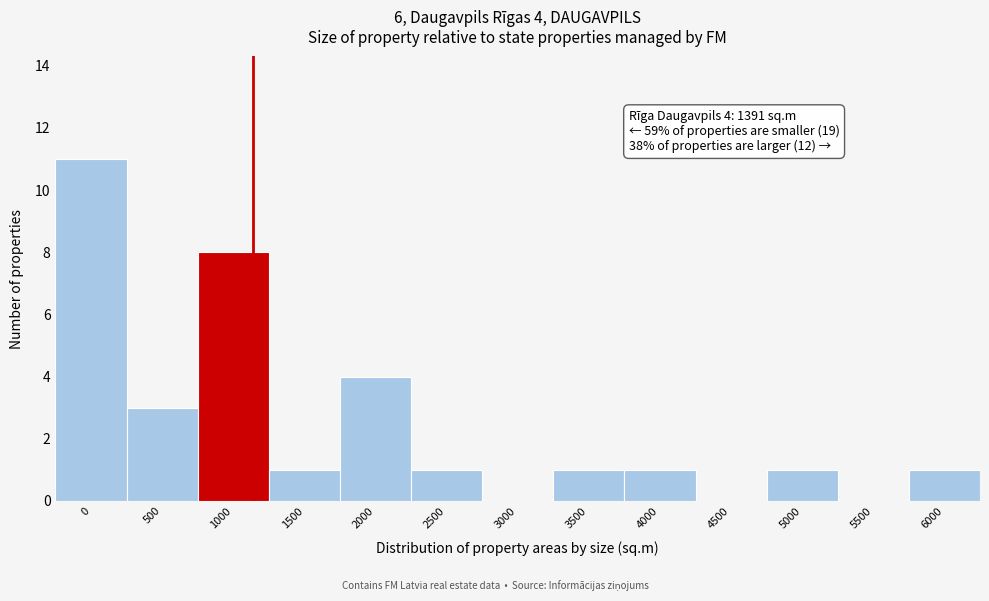

Reading left to right, what are all the values shown in this chart?

0=11	500=3	1000=8	1500=1	2000=4	2500=1	3000=0	3500=1	4000=1	4500=0	5000=1	5500=0	6000=1